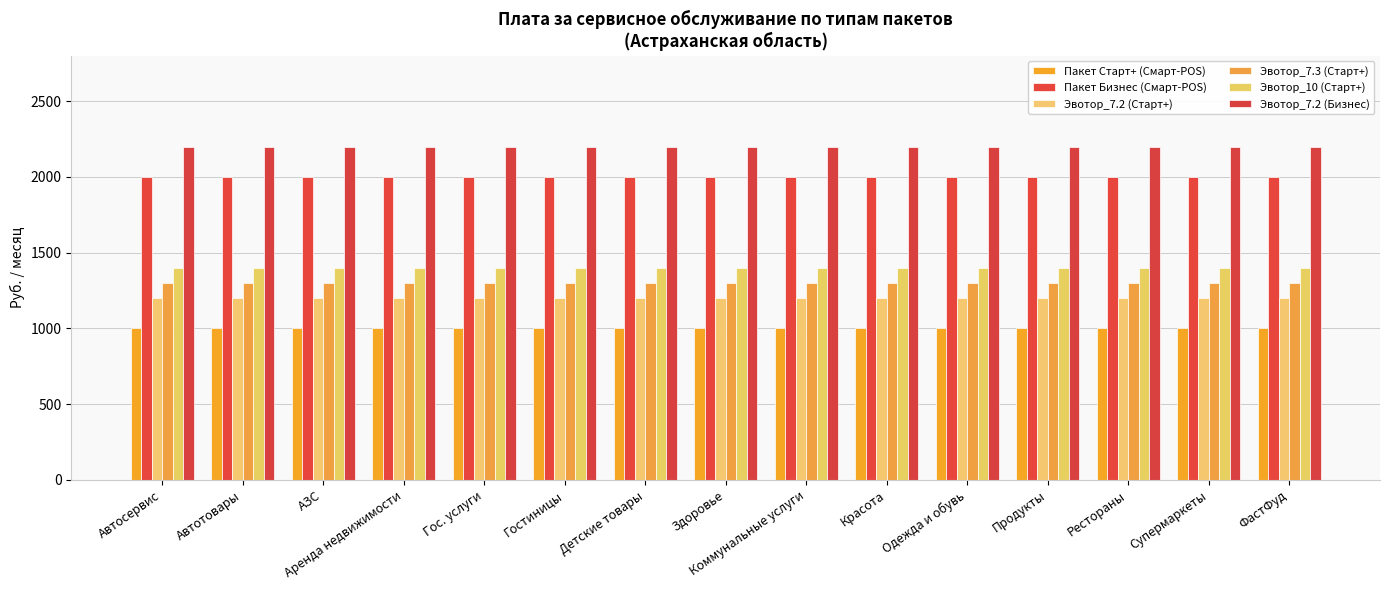

Between Аренда недвижимости and Супермаркеты, which is larger?

Аренда недвижимости